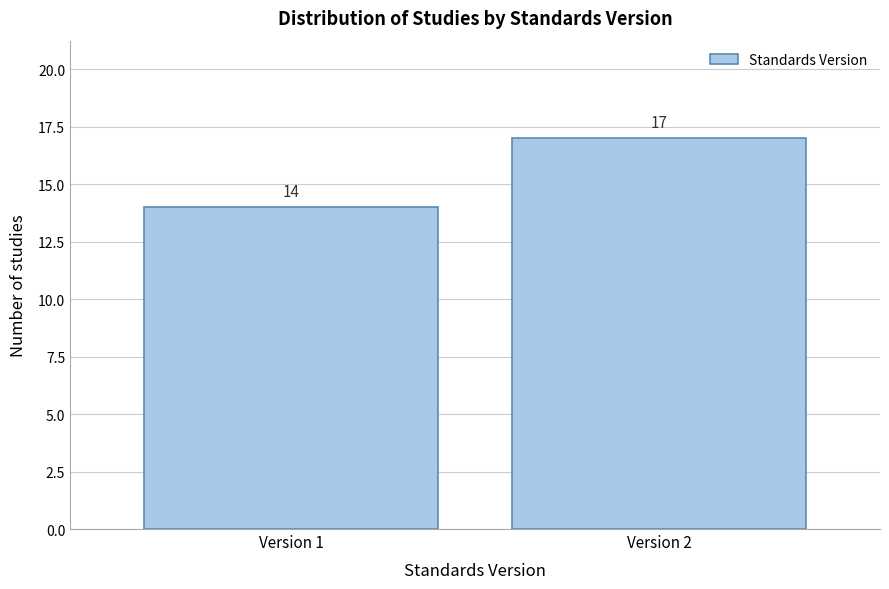

Reading right to left, transcribe all the data shown in this chart.

17	14